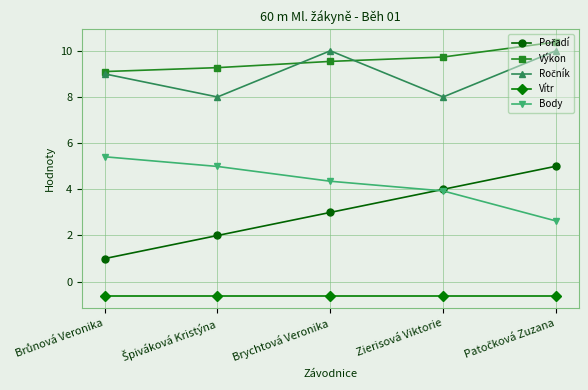

True or false: Výkon has more than 2 points higher than both neighbors.

False